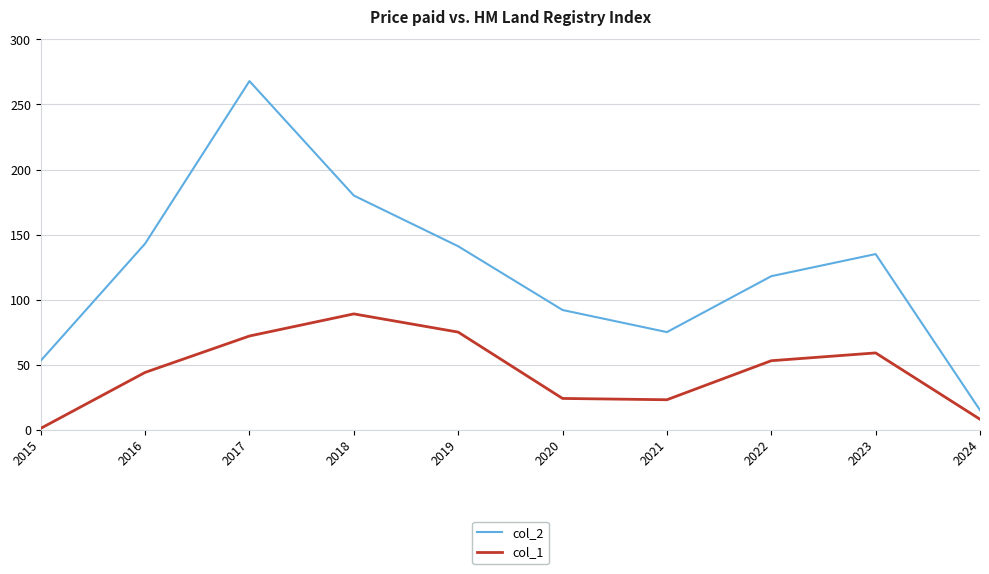

What is the sum of the col_2 values at 2022 and 2024?

133